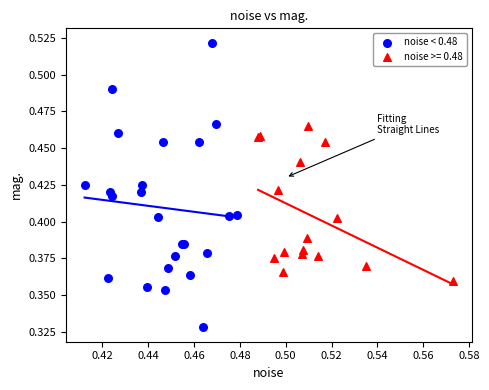

Which series reaches the maximum Y coordinate?

noise < 0.48